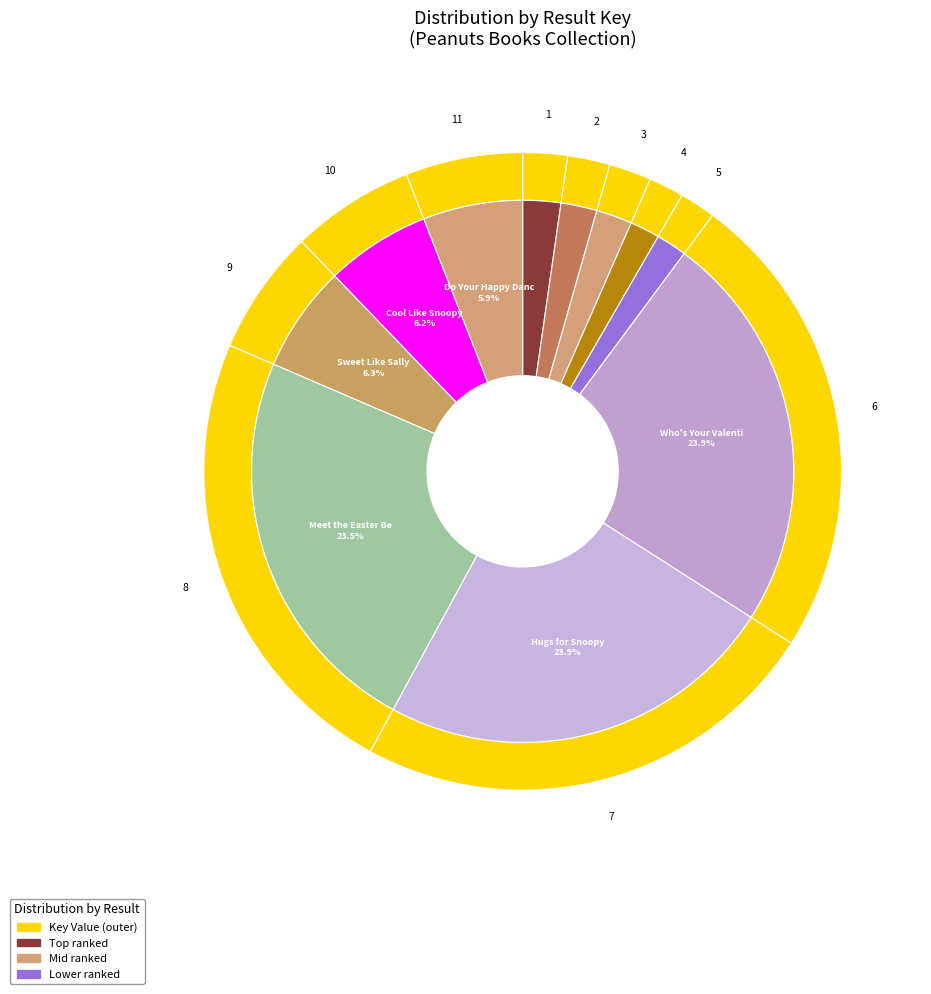

Is there a majority slice in this chart?

No